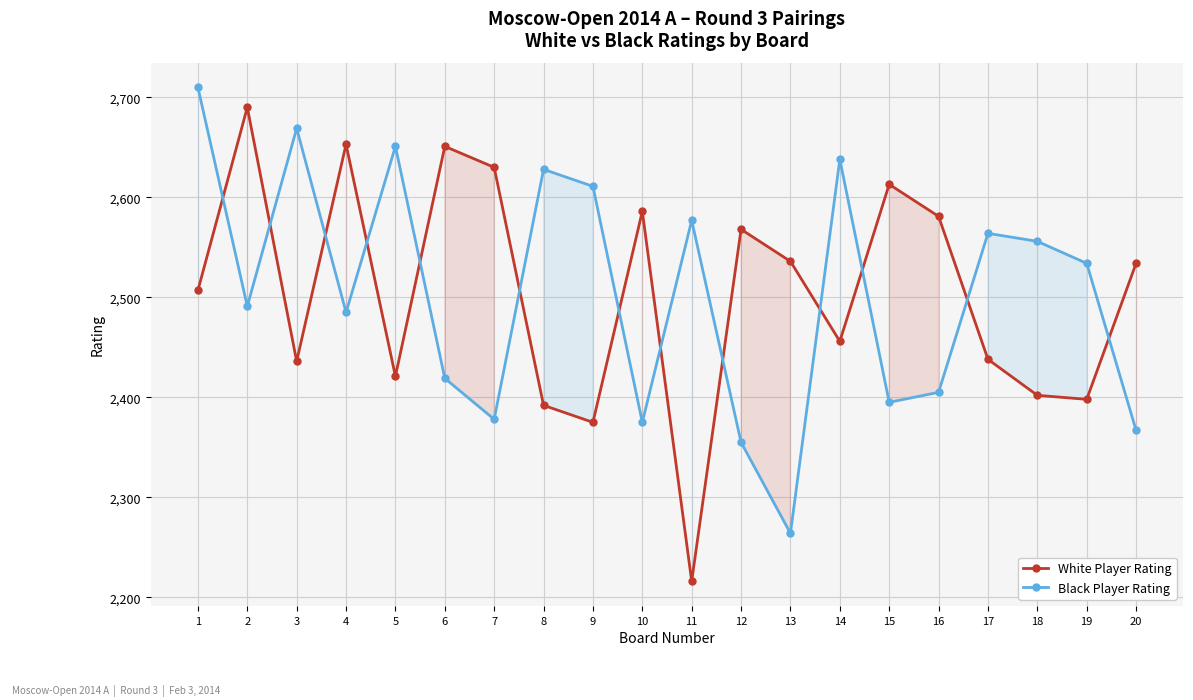

How many times do Black Player Rating and White Player Rating cross each other?

13